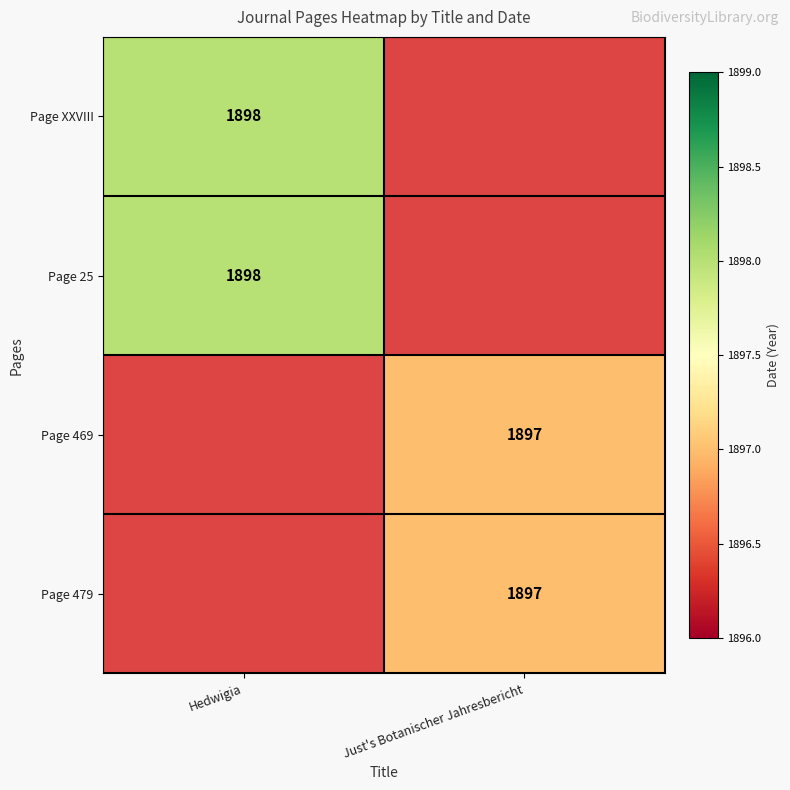

How many series are shown in this chart?

4